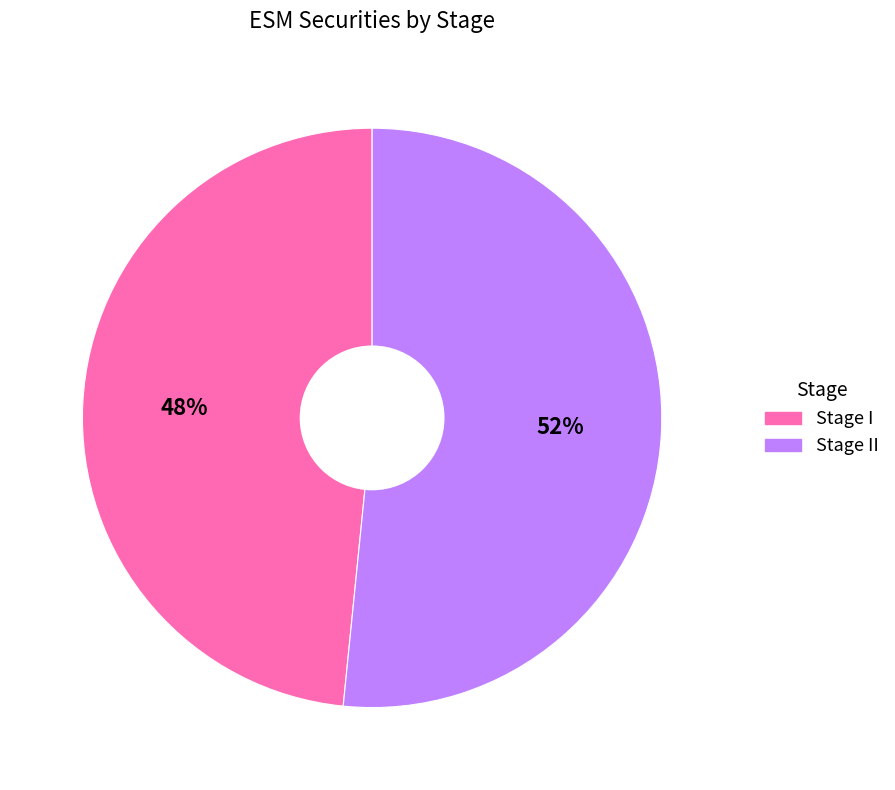

Is there a majority slice in this chart?

Yes